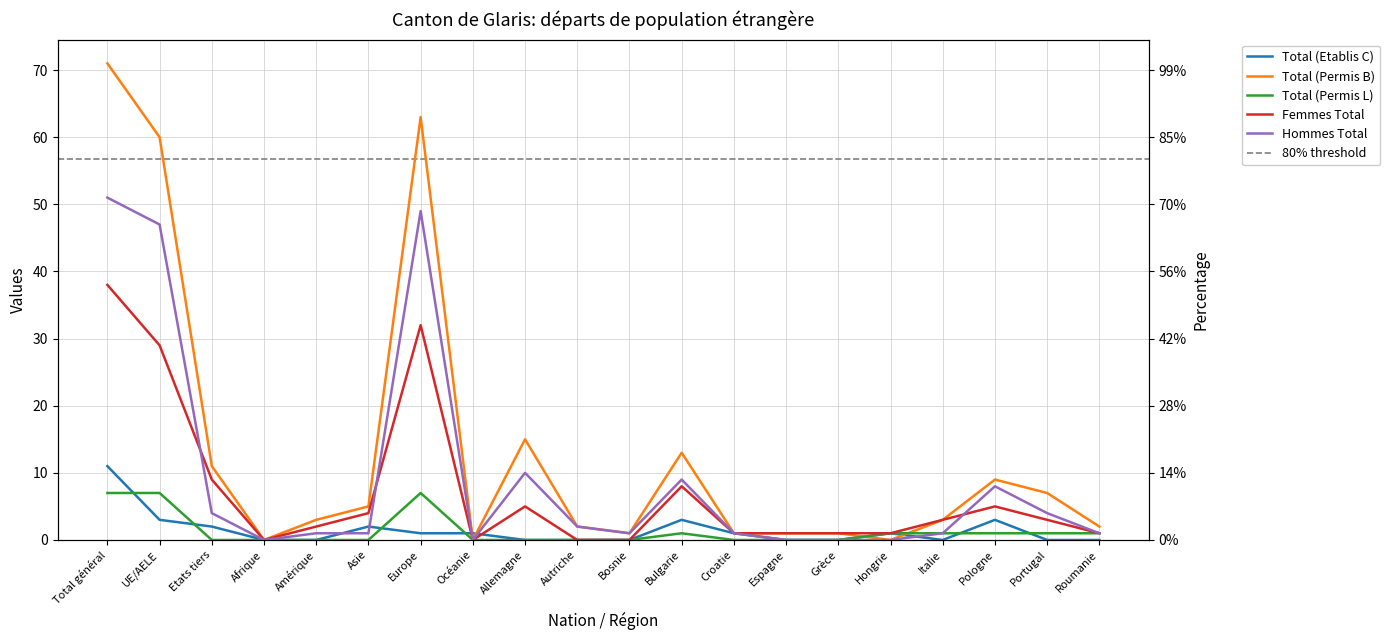

Is the value of Femmes Total at Afrique greater than the value of Total (Permis L) at Espagne?

No